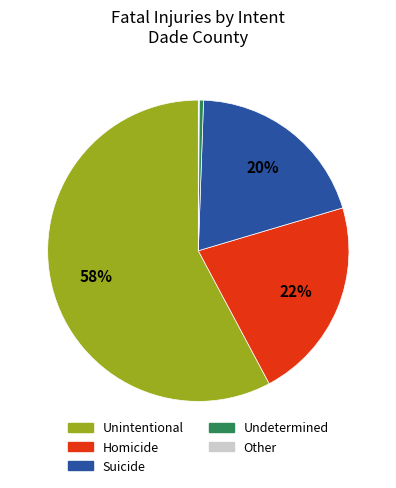

To the nearest percent, what is the difference between the largest and smallest slice percentages?

58%